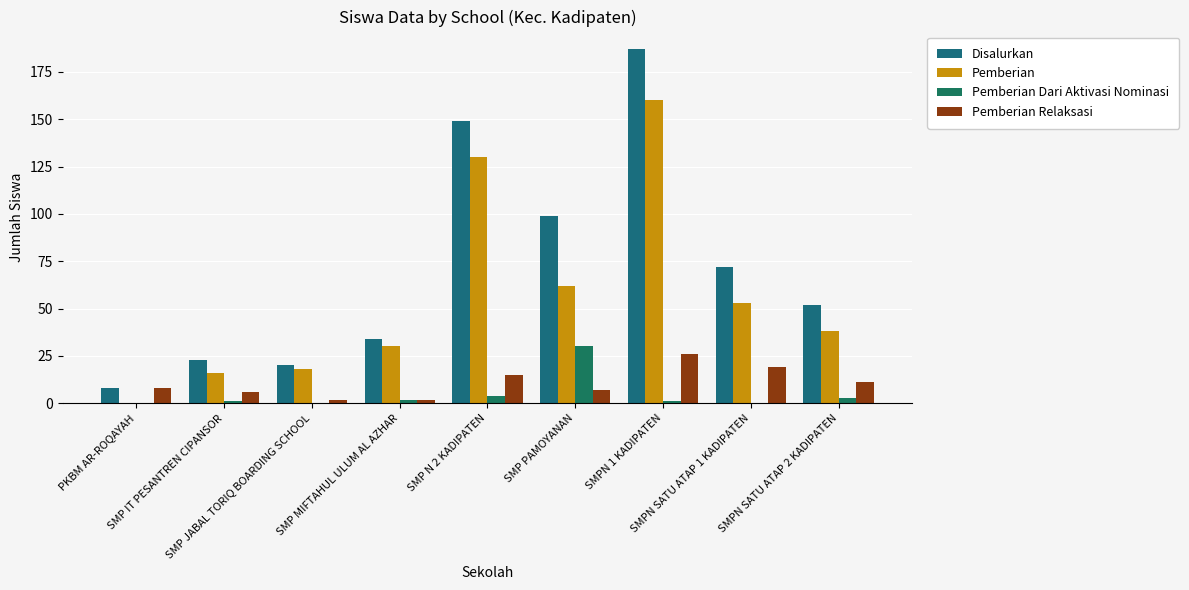

What is the total value across all series at SMPN SATU ATAP 2 KADIPATEN?

104